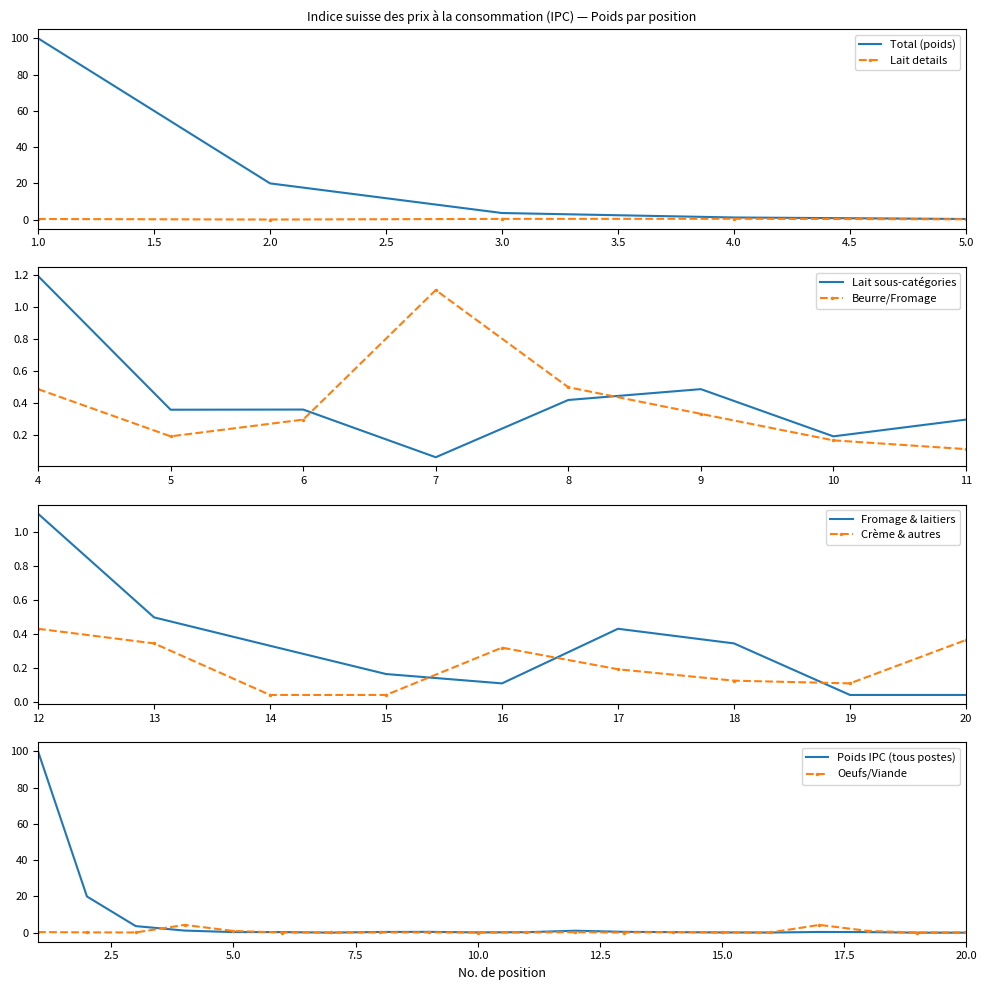

Is the value of Total at 14 greater than the value of Lait et produits laitiers at 10?

Yes